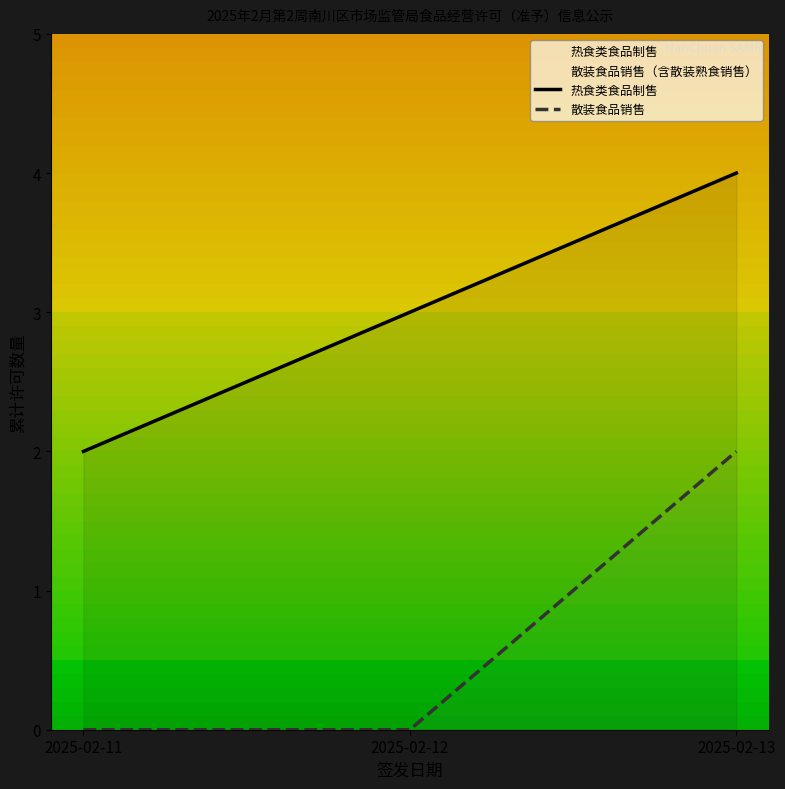

How many data points in 热食类食品制售 are above 3?

1